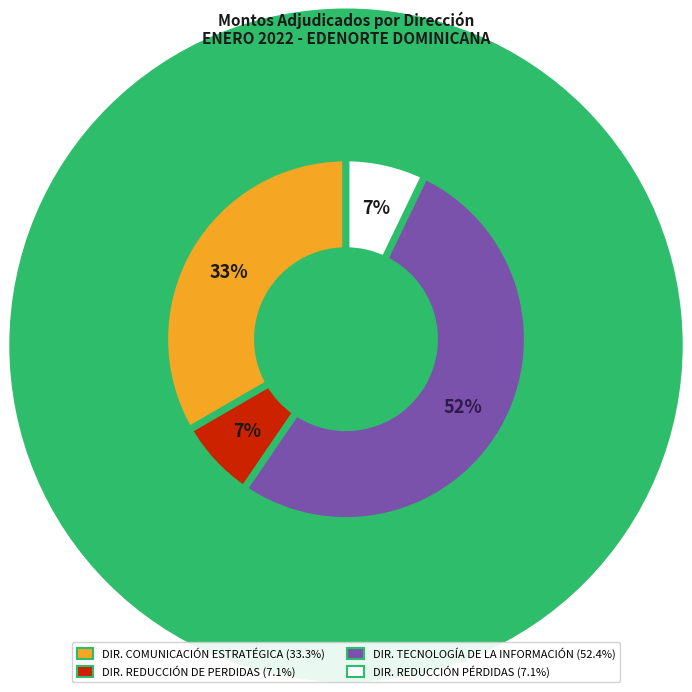

To the nearest percent, what is the average slice percentage?

25%